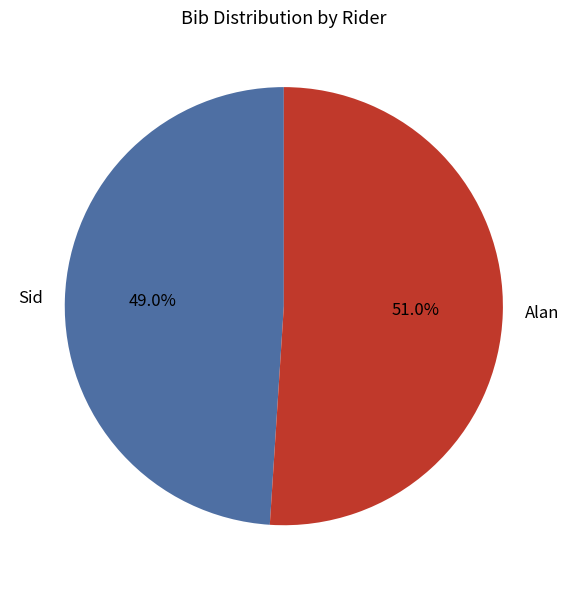

Between Alan and Sid, which is larger?

Alan